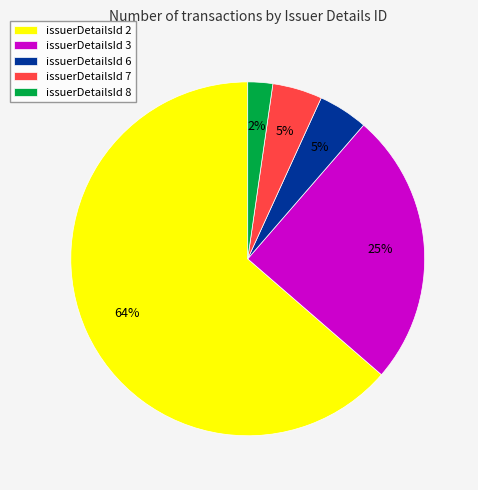

Does issuerDetailsId 7 account for over 50% of the chart?

No